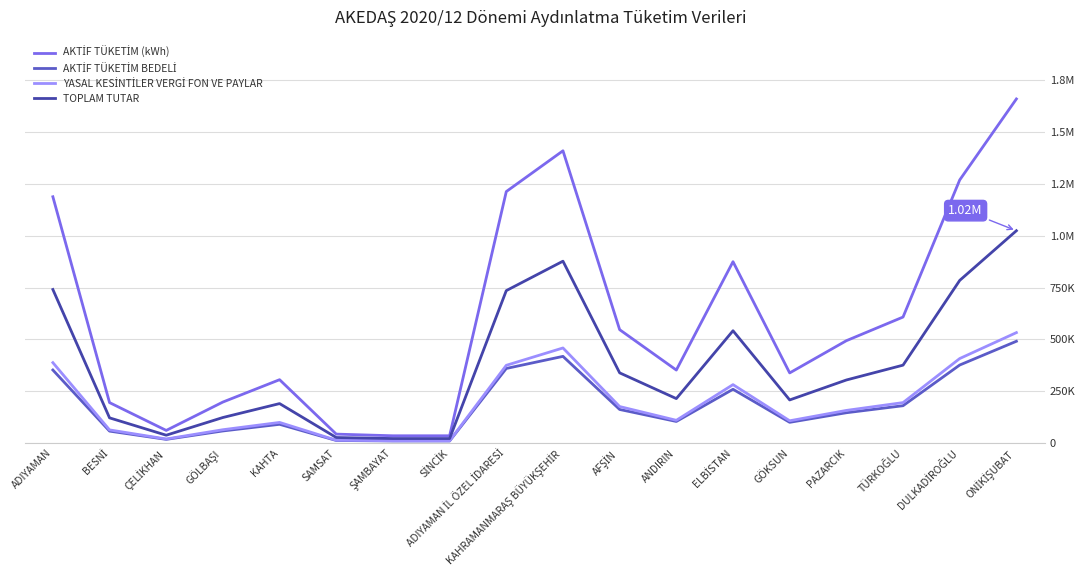

Does the chart have visible grid lines?

Yes